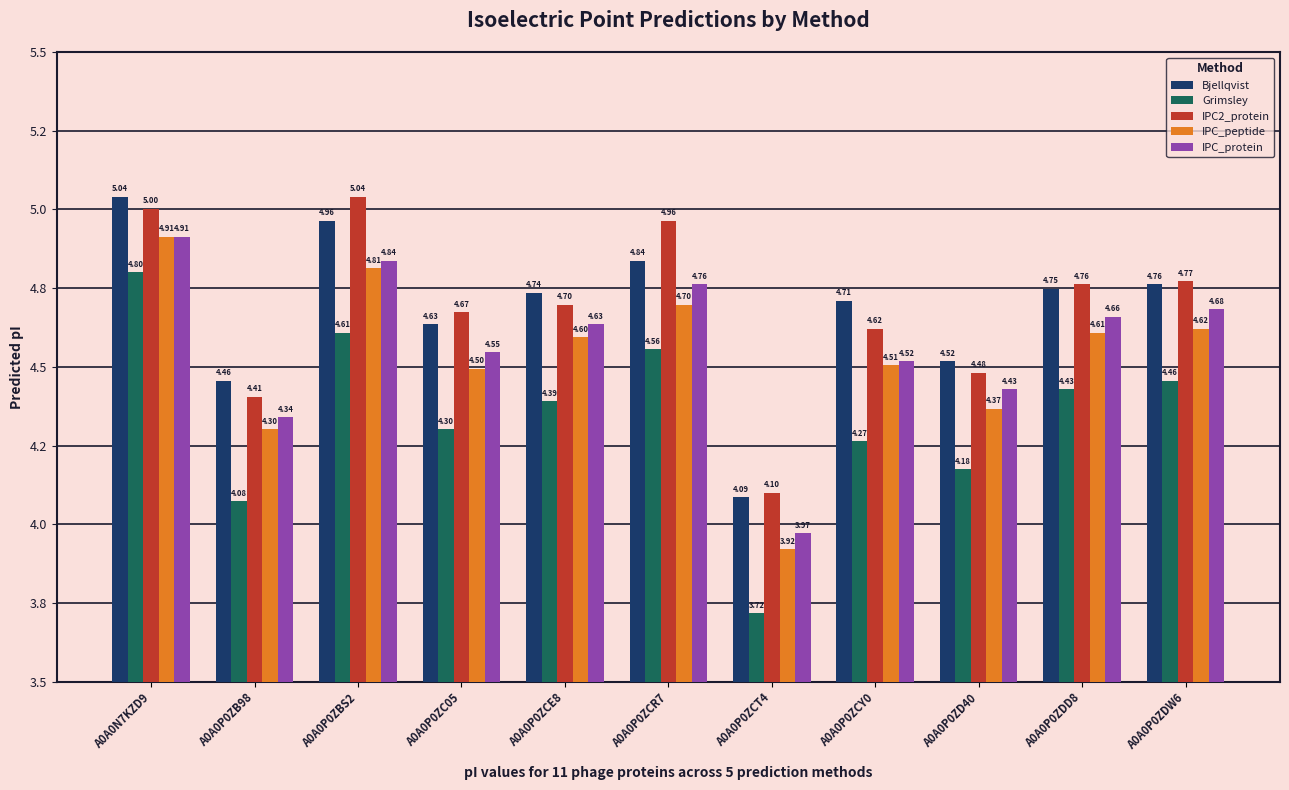

What is the label of the 2nd bar from the right?

A0A0P0ZDD8